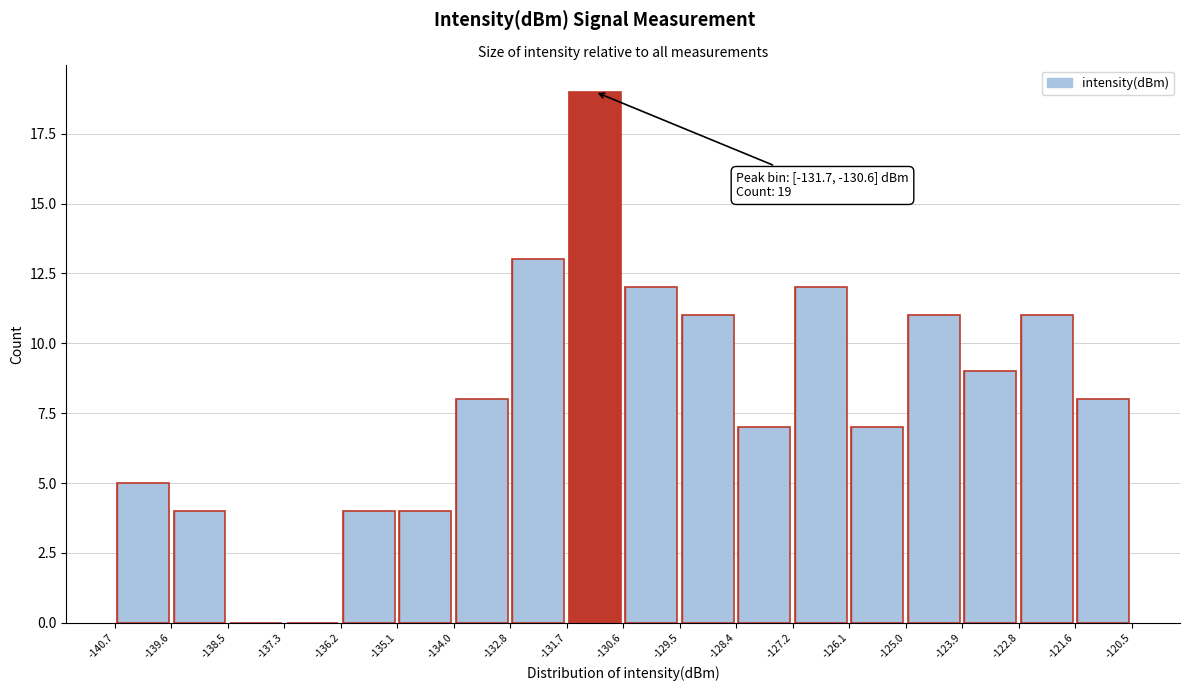

Over which range of the x-axis is the bar tallest?

-131.7 to -130.6